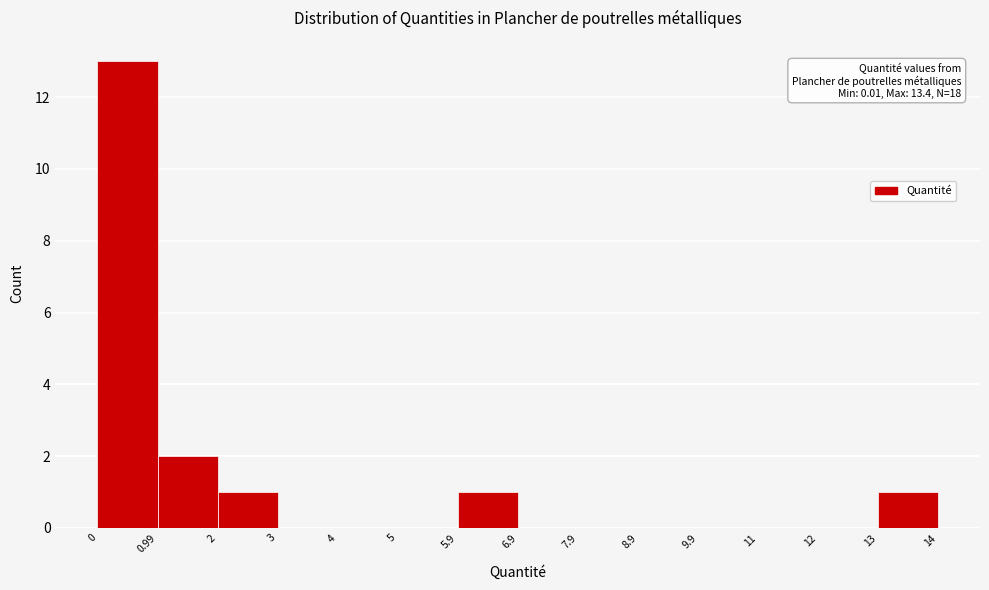

Which range on the x-axis has the tallest bar?

0 to 0.99